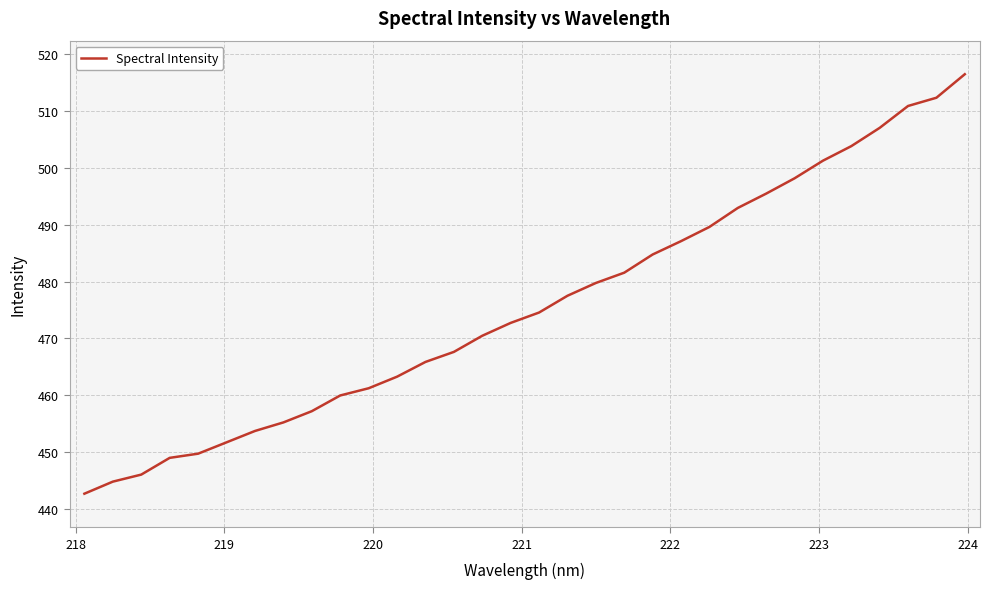

What is the smallest value displayed?

442.7